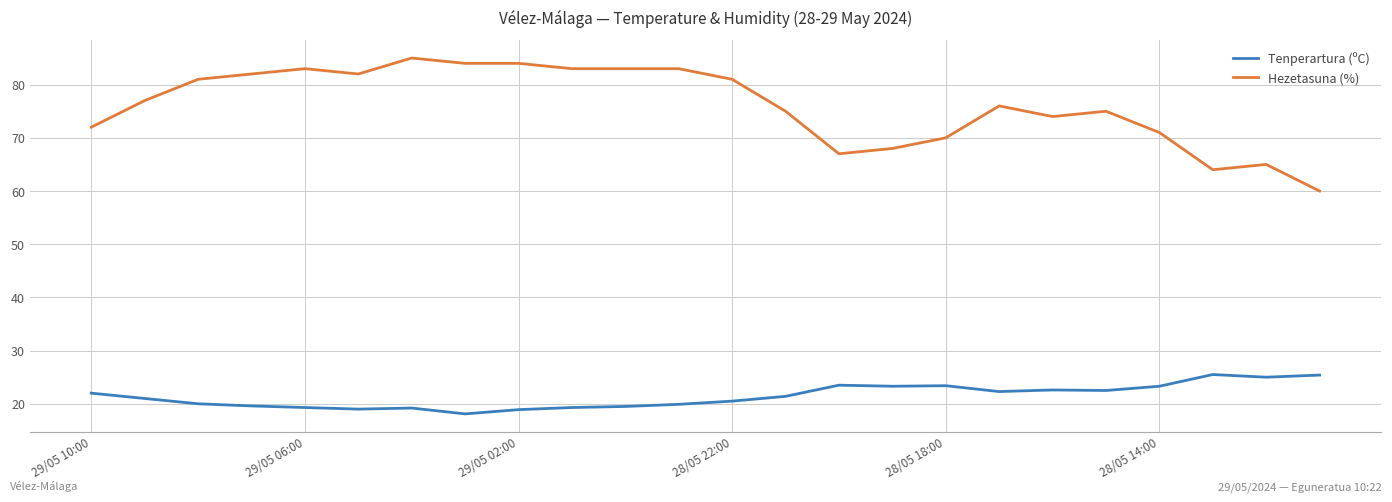

True or false: Tenperartura (ºC) and Hezetasuna (%) cross at least once.

False